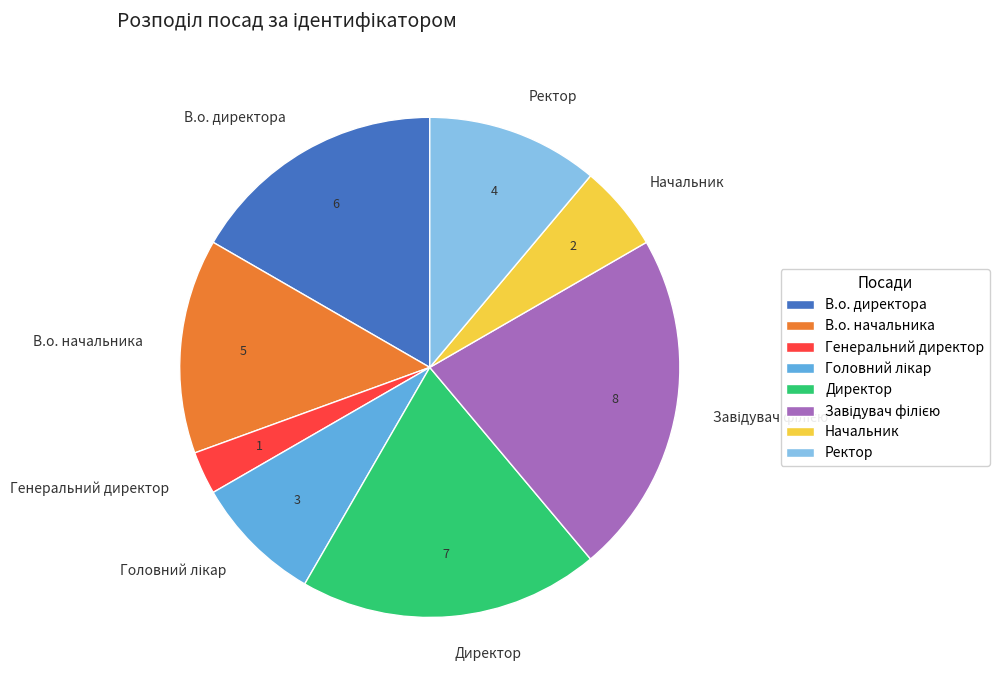

Is there any slice that represents more than half of the pie?

No